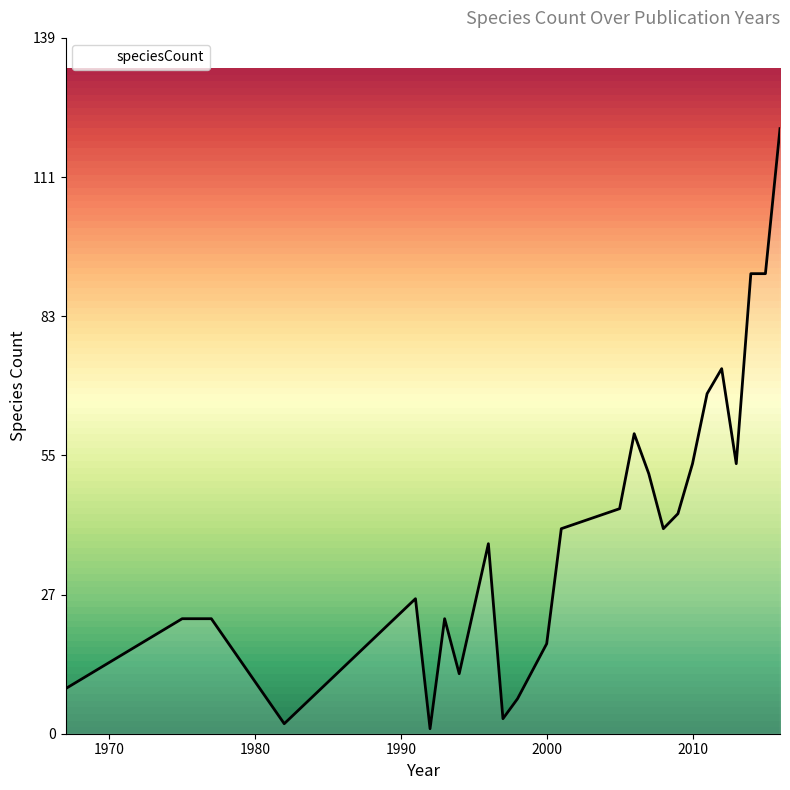

What is the greatest value displayed?

121